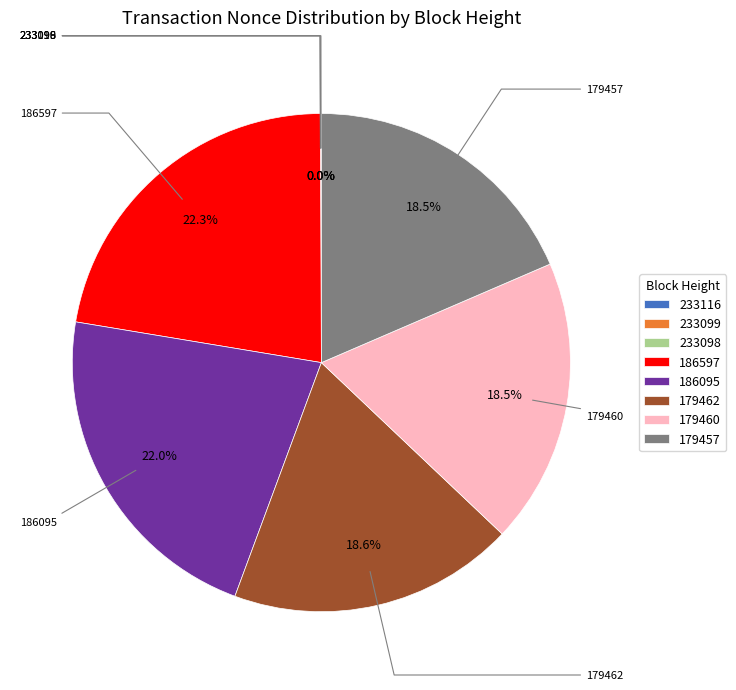

What percentage do 233098 and 179457 together represent?

18.5%